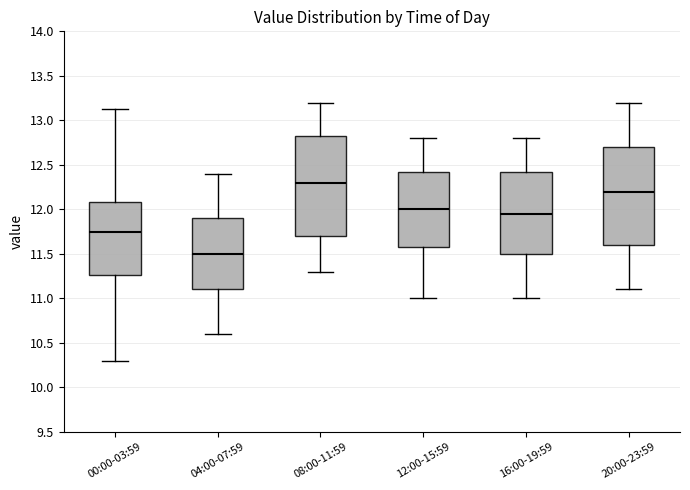

Reading left to right, transcribe this box plot: for each box, give where its median line is, the range the box spans, and where its two whiskers end, as read against the y-axis. The values are not printed on the chart, so give them approximately, as read against the axis.

00:00-03:59: median 11.75, box 11.25 to 12.10, whiskers 10.30 to 13.15
04:00-07:59: median 11.50, box 11.10 to 11.90, whiskers 10.60 to 12.40
08:00-11:59: median 12.30, box 11.70 to 12.85, whiskers 11.30 to 13.20
12:00-15:59: median 12.00, box 11.60 to 12.45, whiskers 11.00 to 12.80
16:00-19:59: median 11.95, box 11.50 to 12.45, whiskers 11.00 to 12.80
20:00-23:59: median 12.20, box 11.60 to 12.70, whiskers 11.10 to 13.20